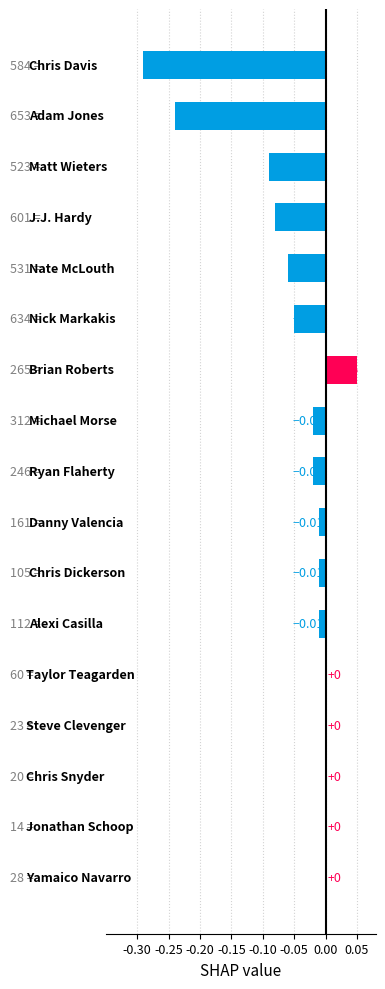

Are the bars grouped side by side (vs. stacked)?

No